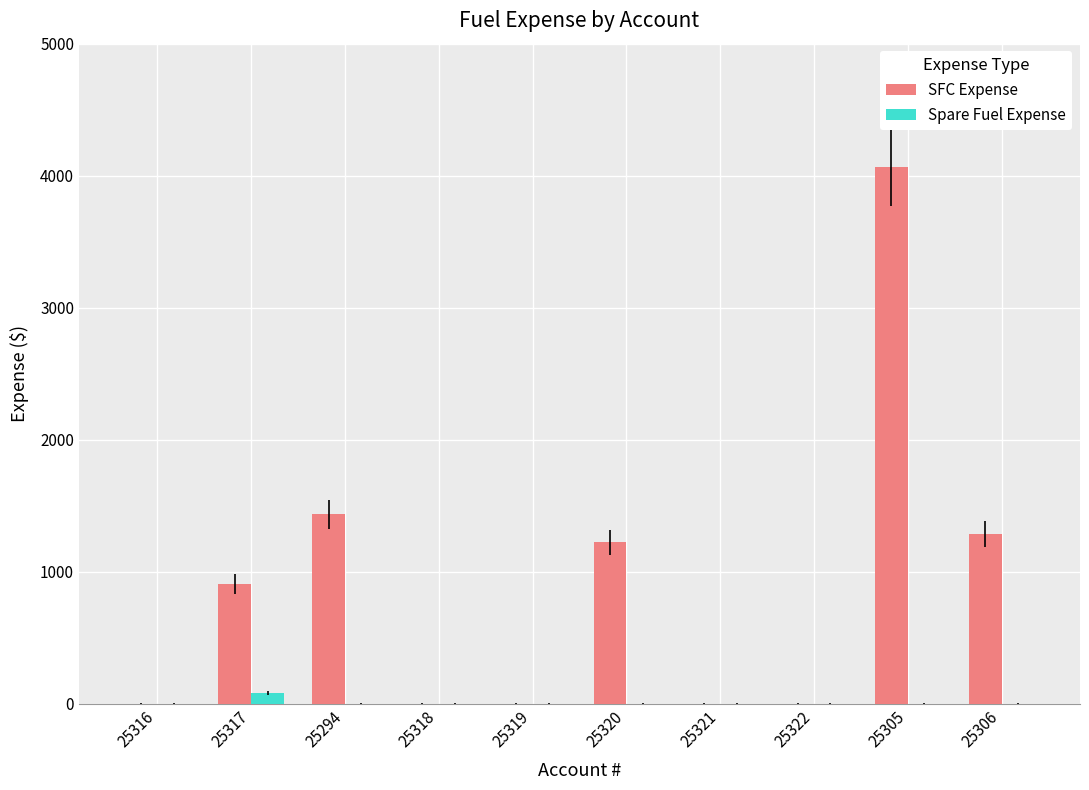

How many distinct data groups are displayed?

2